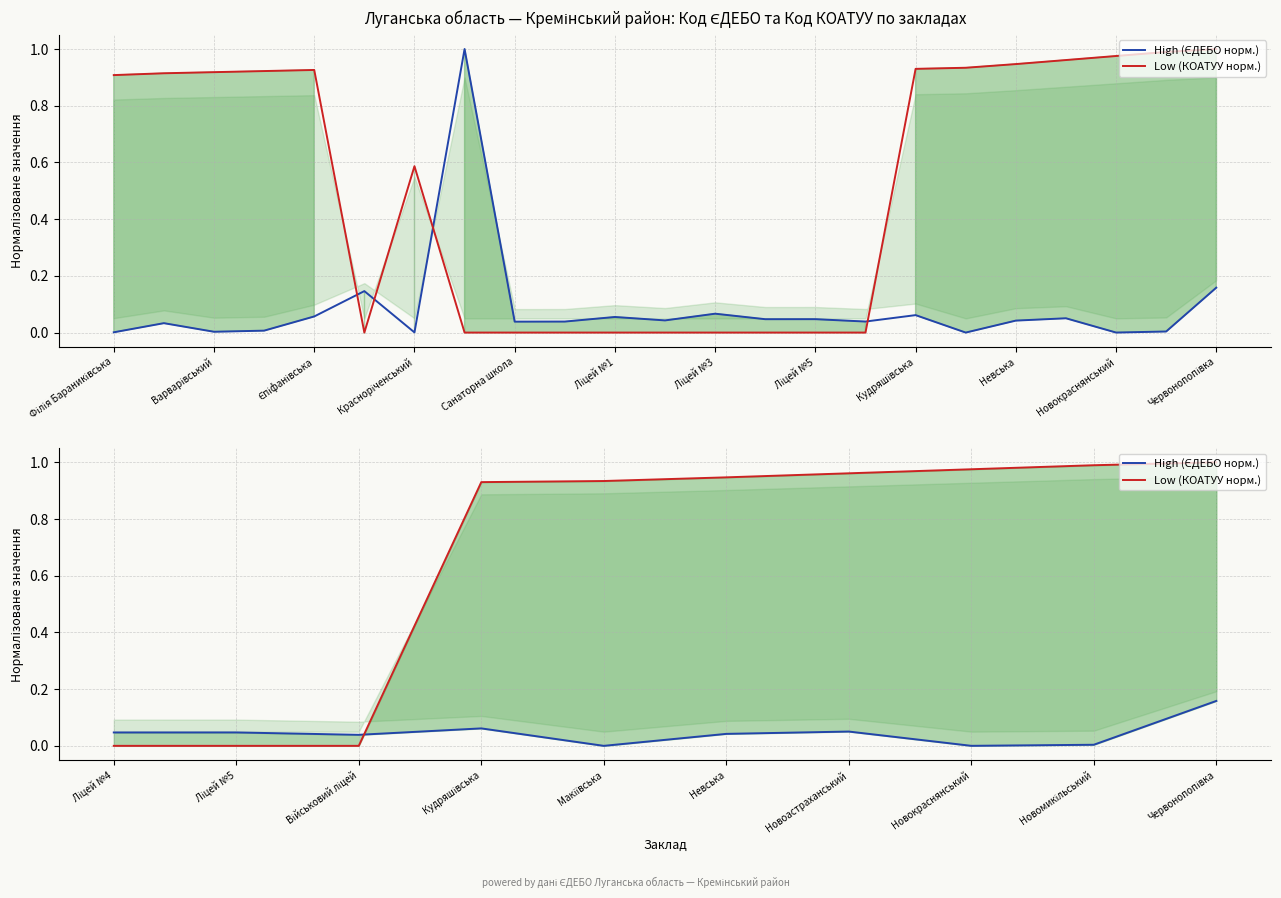

List the series in order of their overall mean, lowest first.

High (ЄДЕБО норм.), Low (КОАТУУ норм.)